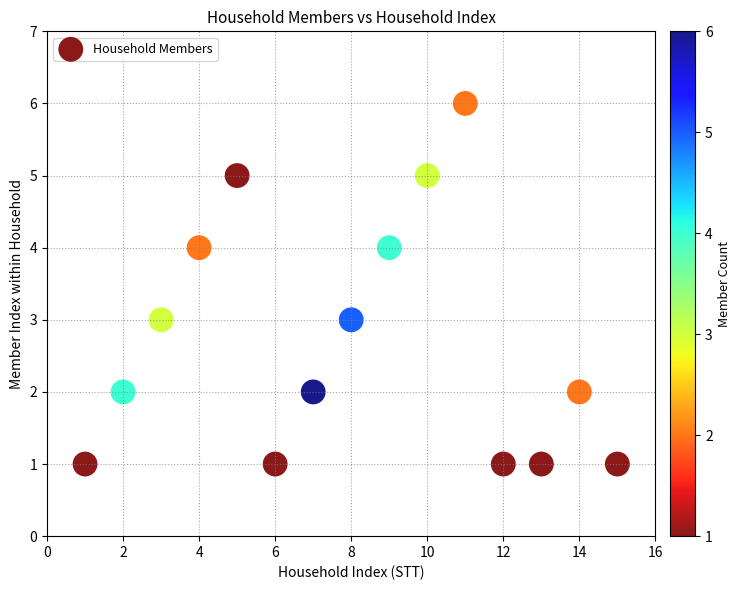

What is the range of X values (max minus min)?

14